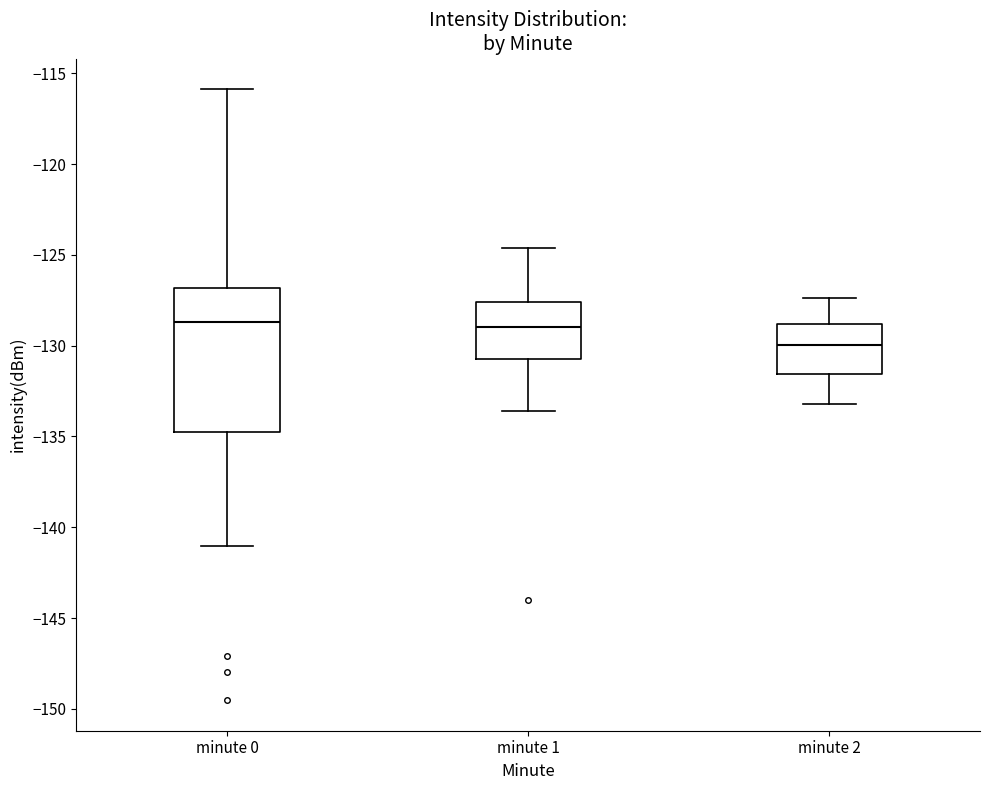

Reading left to right, transcribe this box plot: for each box, give where its median line is, the range the box spans, and where its two whiskers end, as read against the y-axis. The values are not printed on the chart, so give them approximately, as read against the axis.

minute 0: median -128.5, box -134.5 to -127.0, whiskers -141.0 to -116.0
minute 1: median -129.0, box -130.5 to -127.5, whiskers -133.5 to -124.5
minute 2: median -130.0, box -131.5 to -129.0, whiskers -133.0 to -127.5